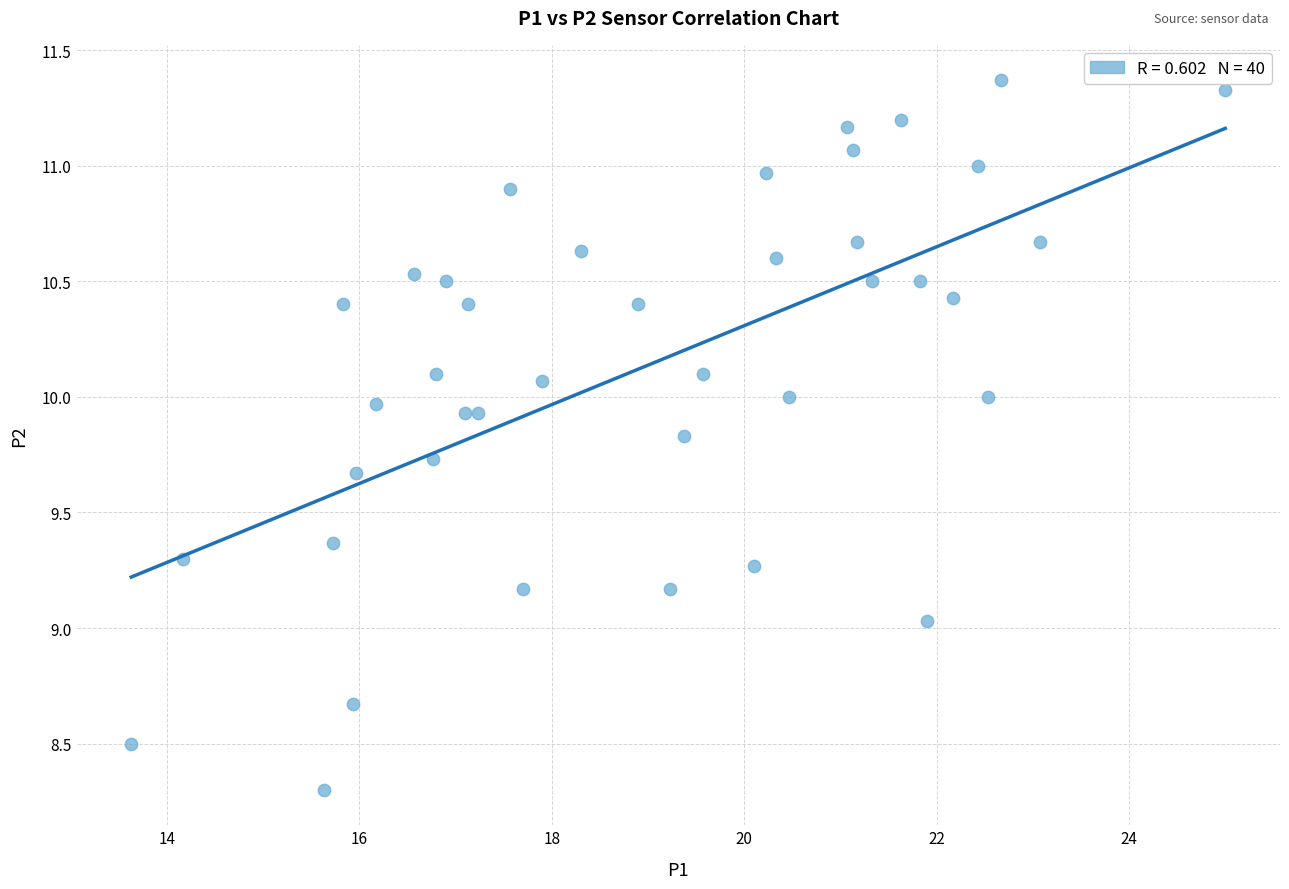

What is the range of X values (max minus min)?

11.4